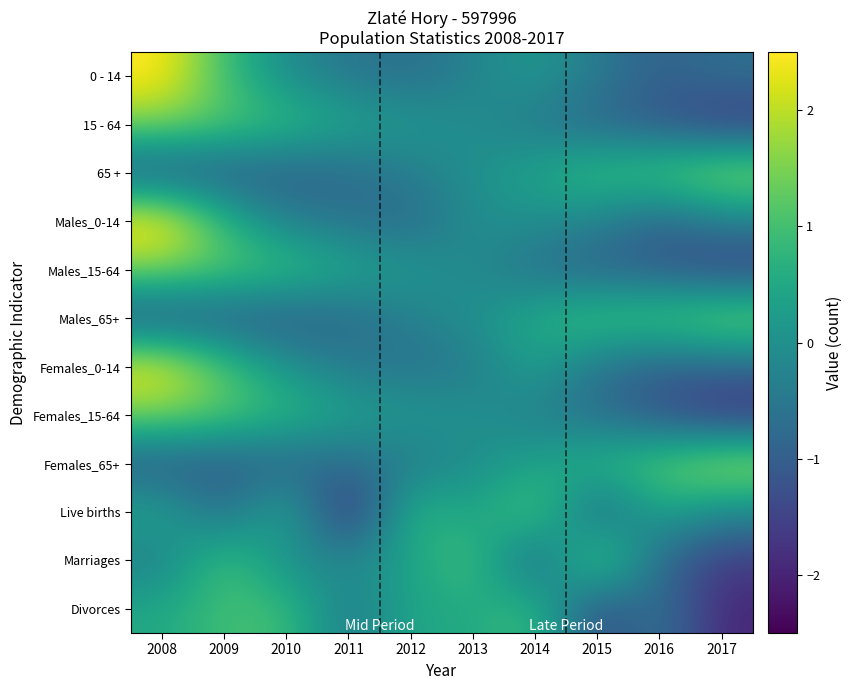

Which has a higher value, 2016 or 2008?

2008